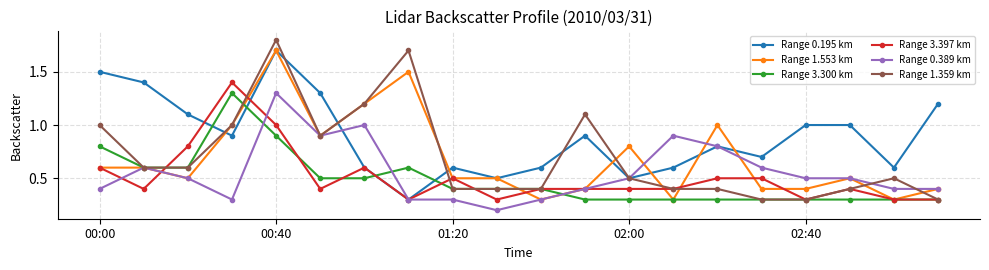

True or false: Range 3.300 km and Range 0.195 km cross at least once.

True